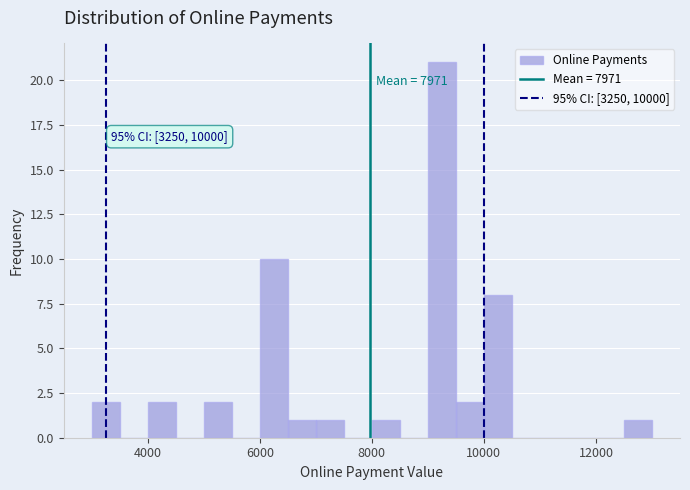

Read against the x-axis, roughly where is the centre of the tallest bar?

9200